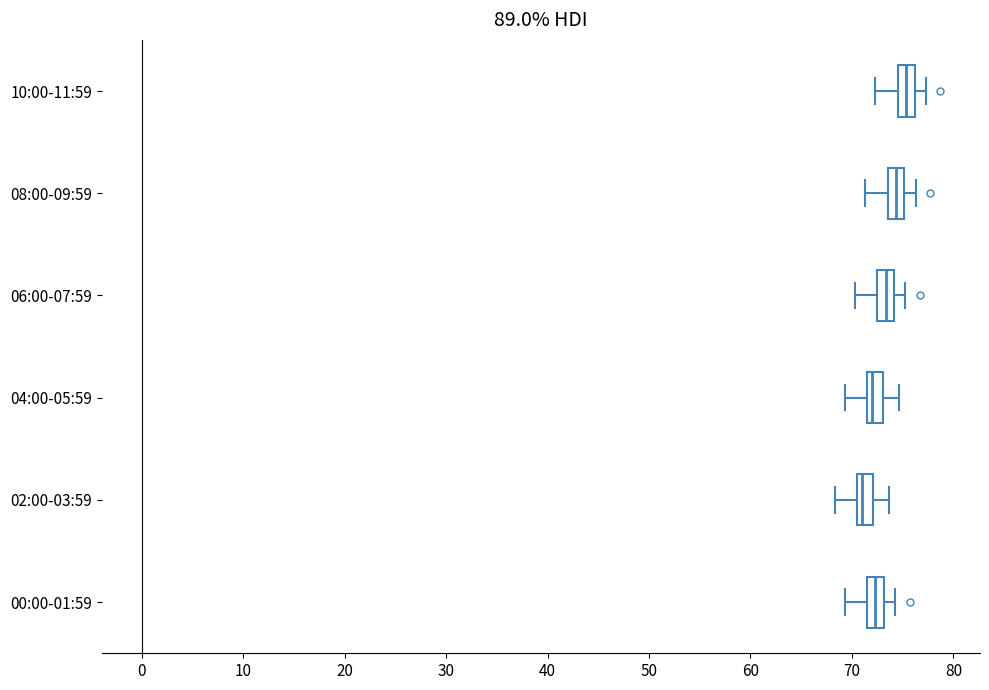

Which box has the furthest to the right median line?

10:00-11:59